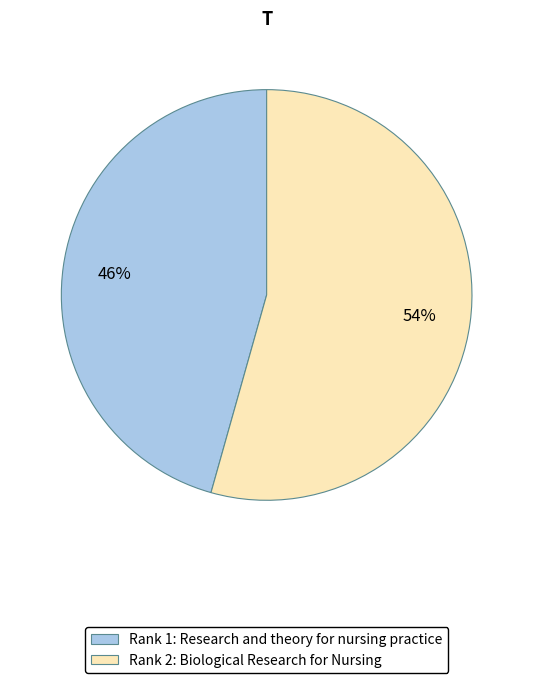

What is the ratio of the value at Rank 2: Biological Research for Nursing to the value at Rank 1: Research and theory for nursing practice?

1.2